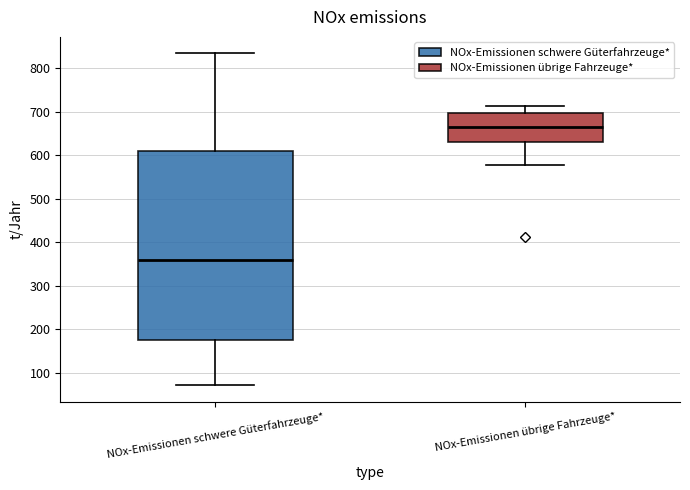

Reading left to right, transcribe this box plot: for each box, give where its median line is, the range the box spans, and where its two whiskers end, as read against the y-axis. The values are not printed on the chart, so give them approximately, as read against the axis.

NOx-Emissionen schwere Güterfahrzeuge*: median 360, box 170 to 610, whiskers 70 to 830
NOx-Emissionen übrige Fahrzeuge*: median 660, box 630 to 700, whiskers 580 to 710